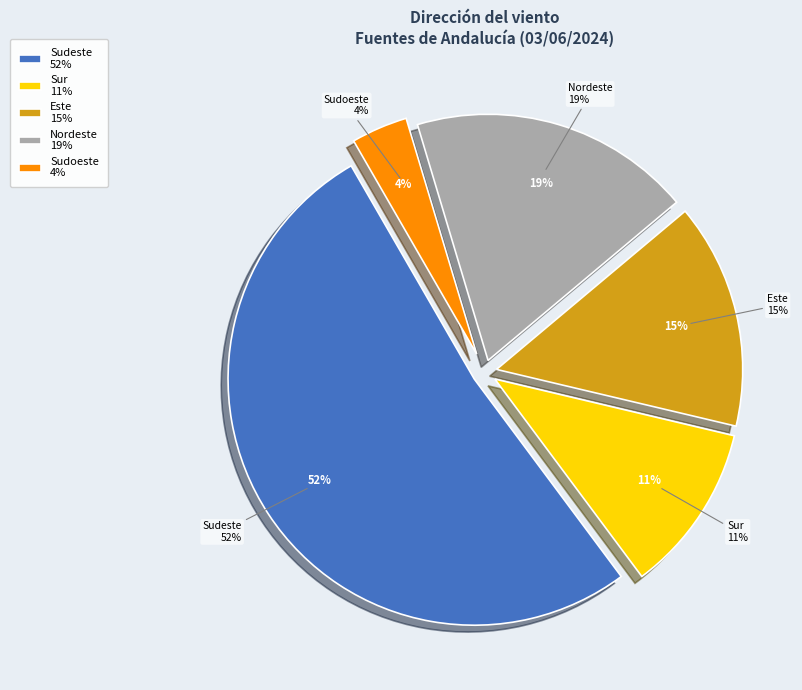

How many segments does this pie chart have?

5